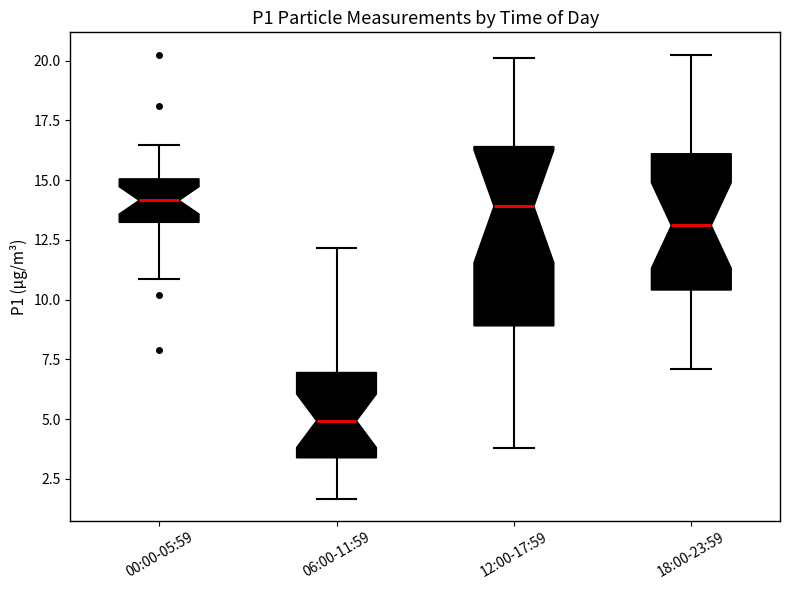

Reading left to right, read every box against the y-axis: the position of its median line, the range the box covers, and the ends of its whiskers. The values are not printed on the chart, so give them approximately, as read against the axis.

00:00-05:59: median 14.0, box 13.0 to 15.0, whiskers 11.0 to 16.5
06:00-11:59: median 5.0, box 3.5 to 7.0, whiskers 1.5 to 12.0
12:00-17:59: median 14.0, box 9.0 to 16.5, whiskers 4.0 to 20.0
18:00-23:59: median 13.0, box 10.5 to 16.0, whiskers 7.0 to 20.5